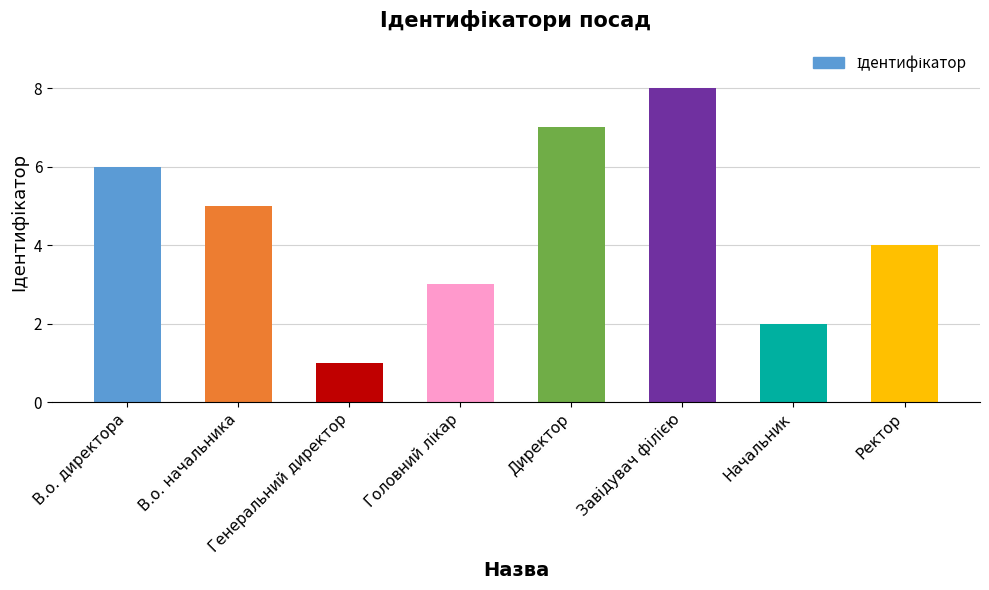

What is the label of the 2nd bar from the right?

Начальник